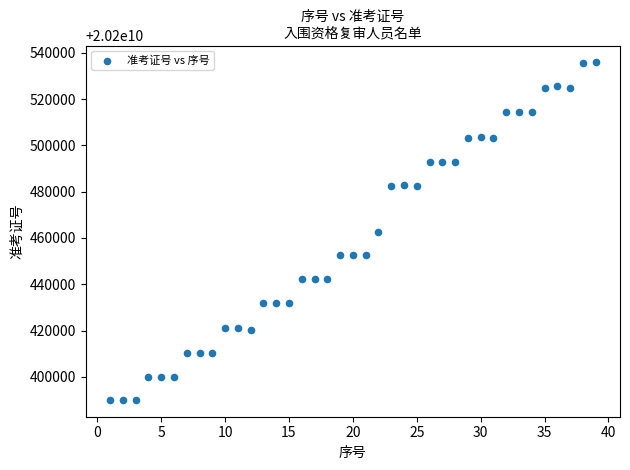

What is the range of Y values (max minus min)?

145700